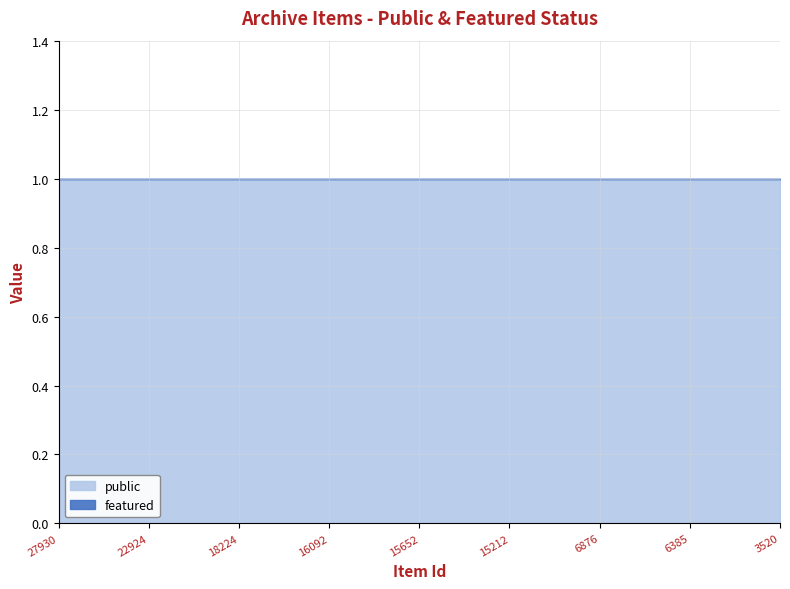

At which label does public reach its minimum?

27930